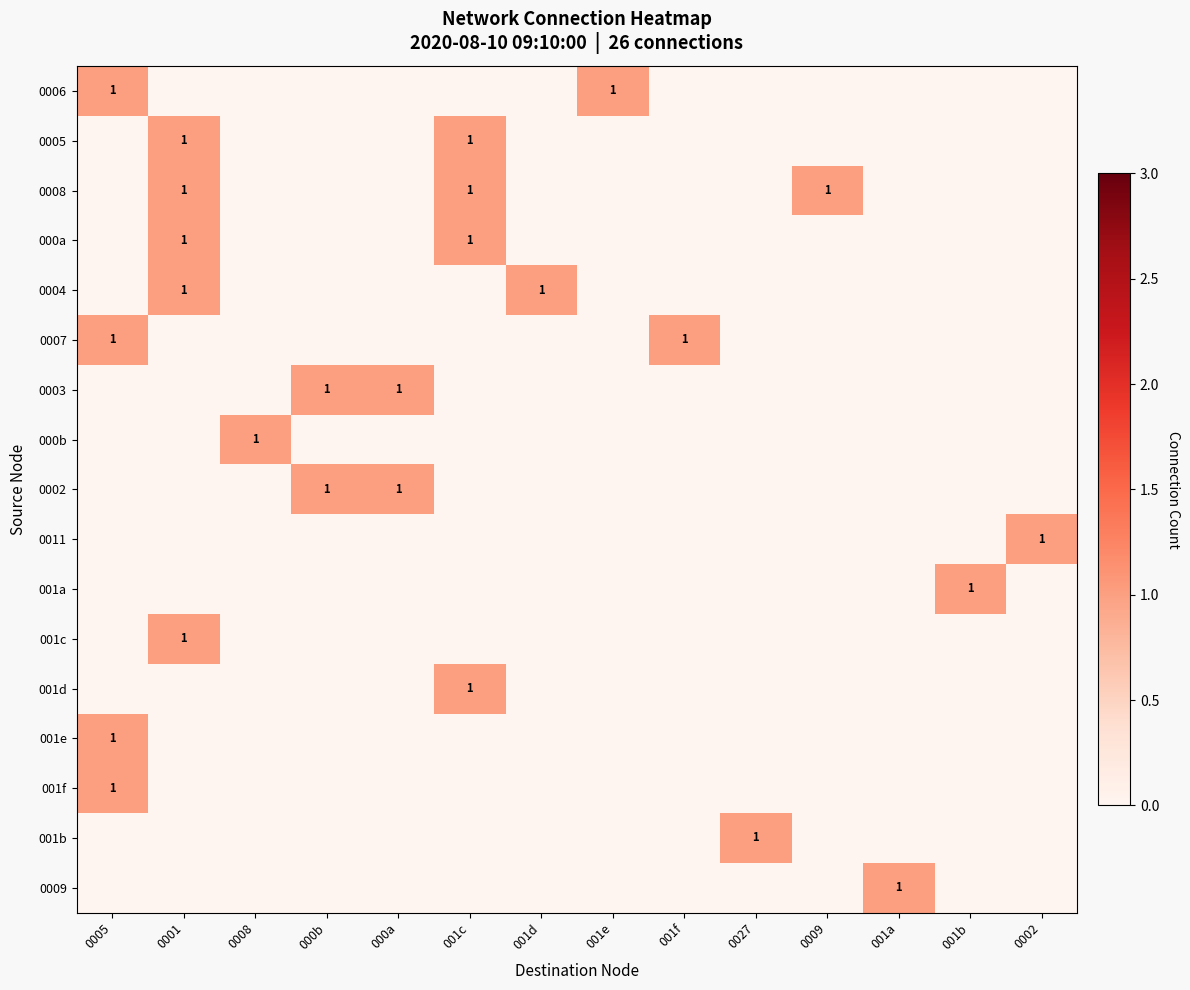

How many series are shown in this chart?

17